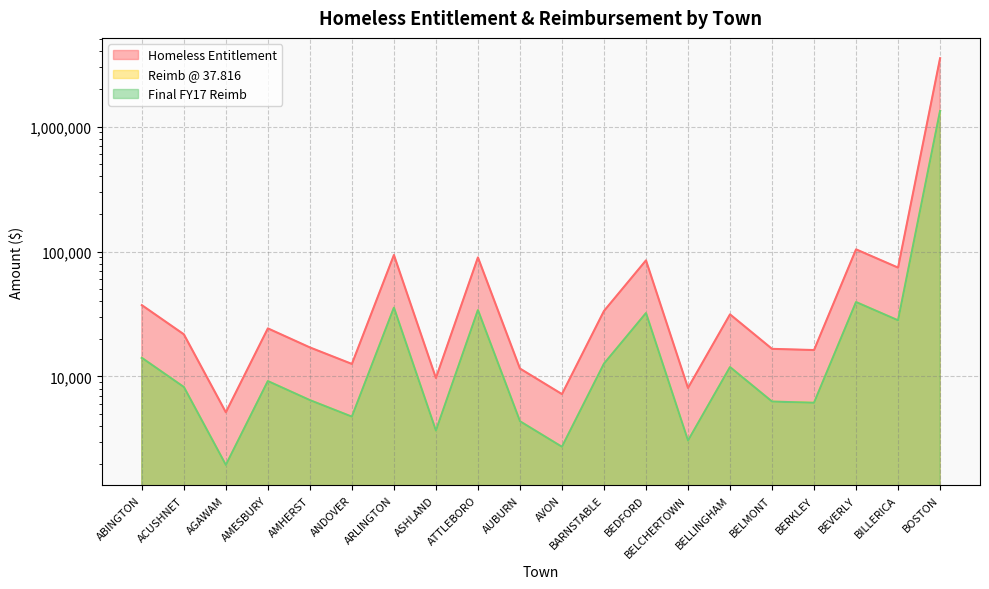

What is the difference between the Homeless Entitlement values at AMESBURY and BELLINGHAM?

7153